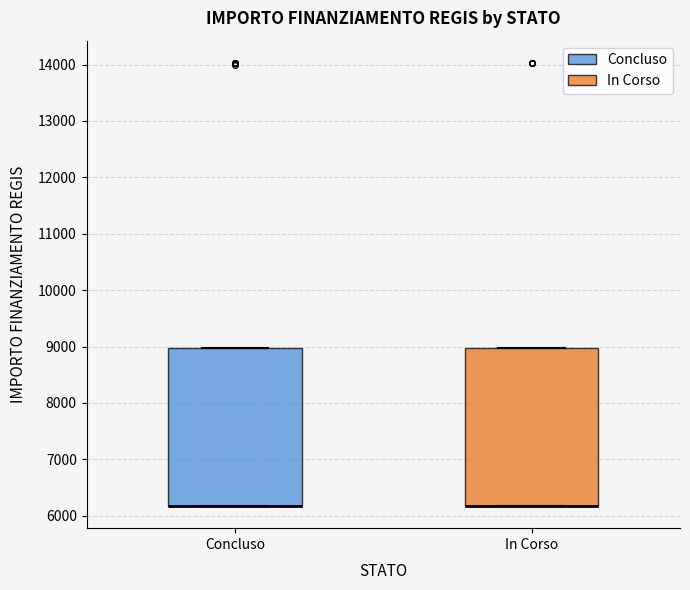

Reading left to right, read every box against the y-axis: the position of its median line, the range the box covers, and the ends of its whiskers. The values are not printed on the chart, so give them approximately, as read against the axis.

Concluso: median 6200 (drawn on the box's lower edge), box 6200 to 9000, whiskers 6200 to 9000
In Corso: median 6200 (drawn on the box's lower edge), box 6200 to 9000, whiskers 6200 to 9000